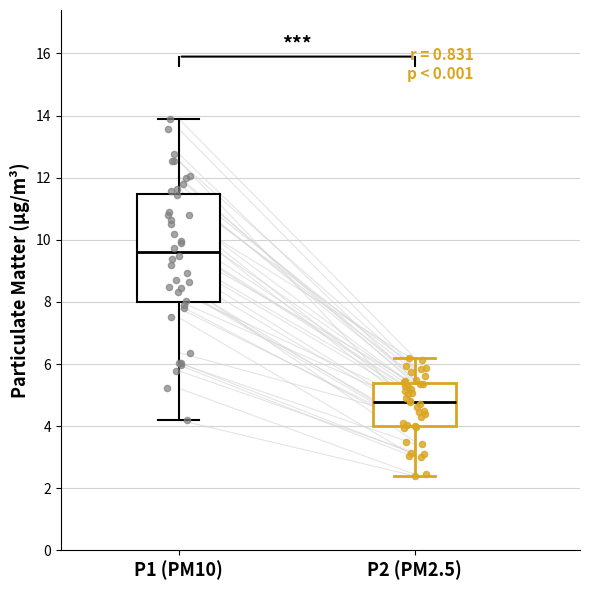

Comparing the boxes themselves (not the whiskers), which one is the tallest?

P1 (PM10)